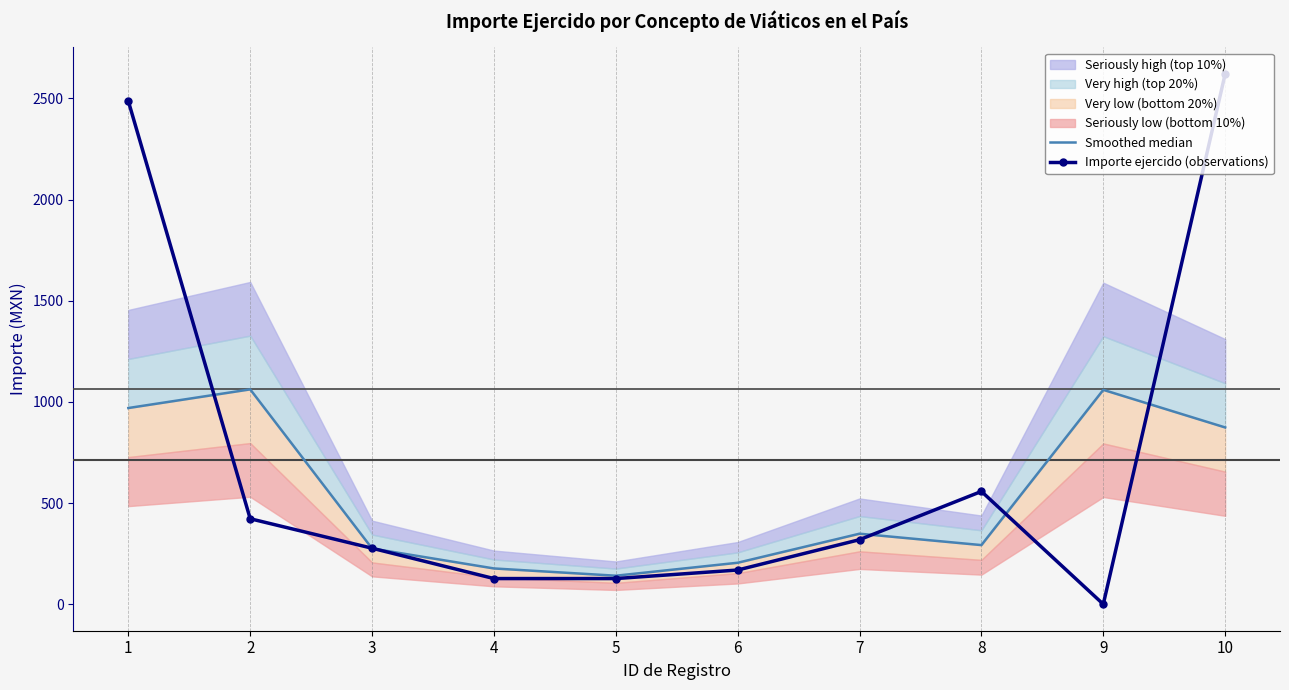

Reading left to right, extract all data points from this chart.

Smoothed median: 969.6	1061.9	275.3	176.7	140.8	204.9	348.5	292.1	1059.5	873.7
Importe ejercido (observations): 2486.5	422.4	276.7	126.7	126.7	169.0	319.0	557.5	0.0	2621.0